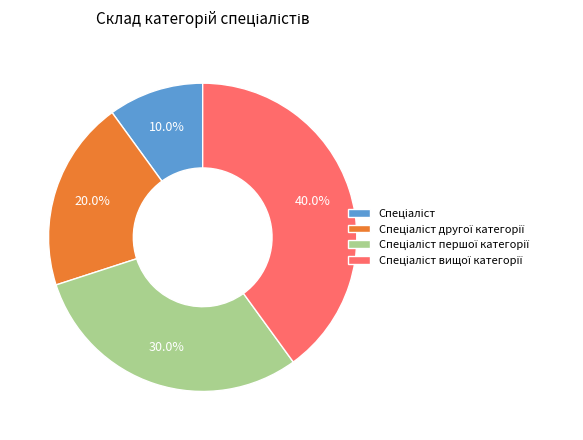

How many segments does this pie chart have?

4